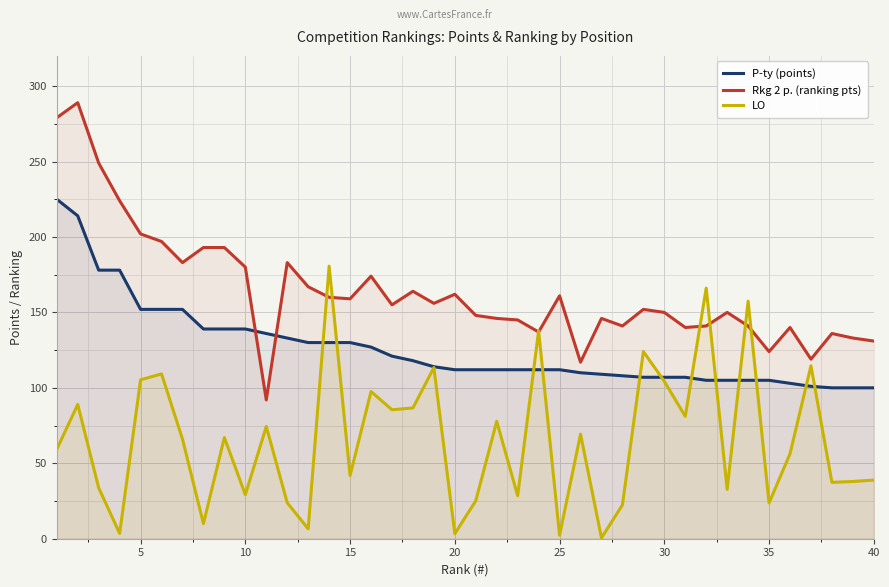

What is the difference between the maximum and second lowest values in the LO series?

178.3